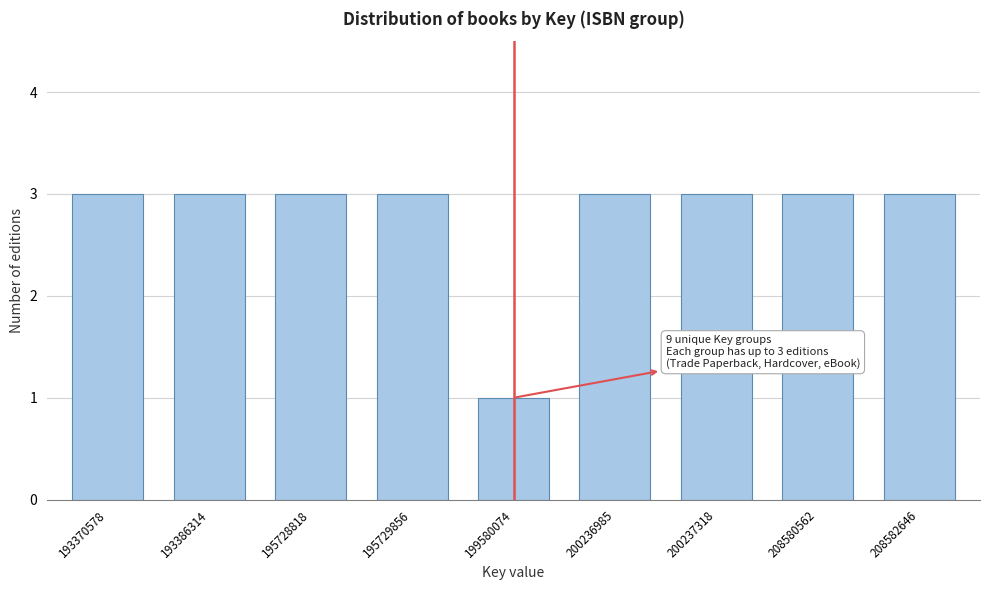

Reading left to right, extract all data points from this chart.

193370578=3	193386314=3	195728818=3	195729856=3	199580074=1	200236985=3	200237318=3	208580562=3	208582646=3